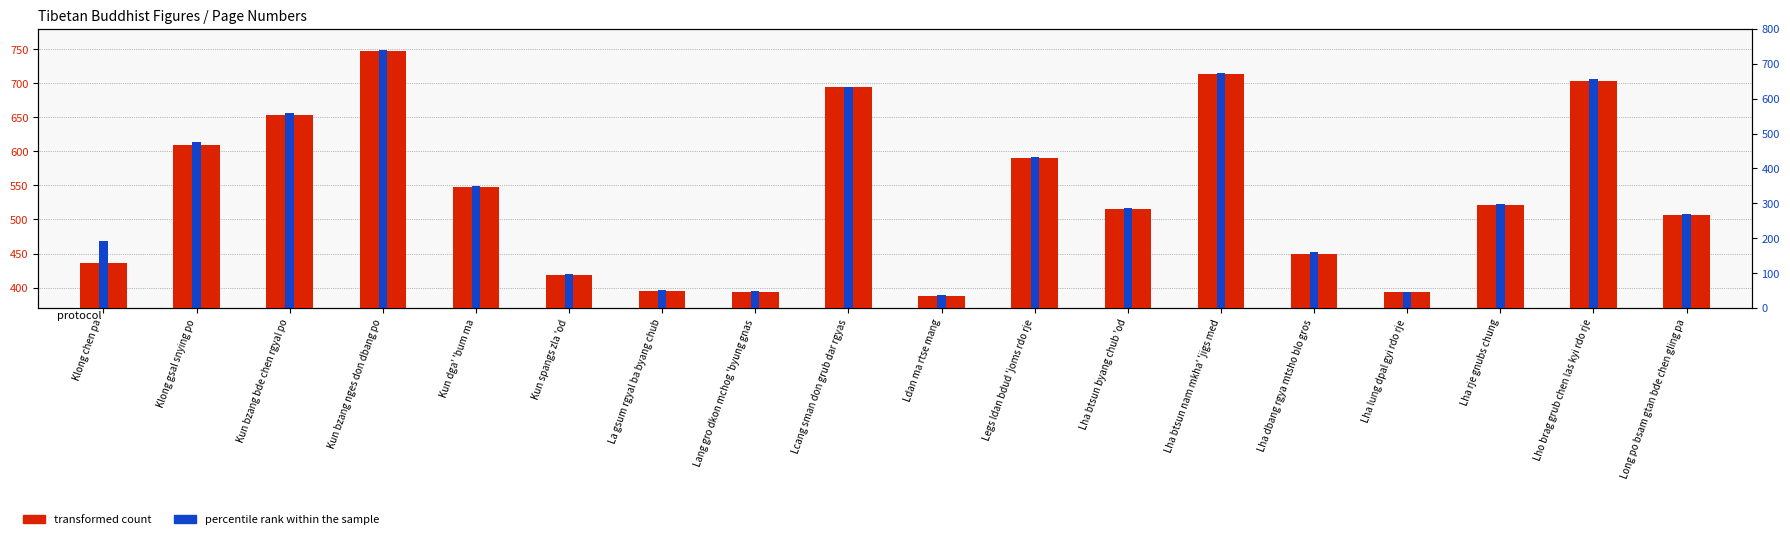

Which series has the largest range (max minus min)?

transformed count